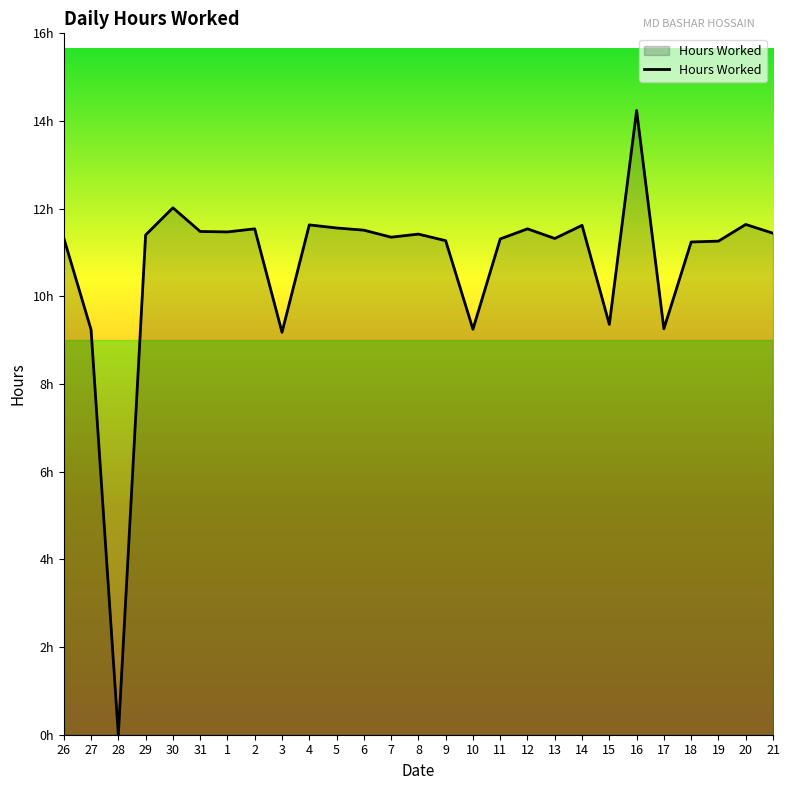

Does the chart display data point markers on the line(s)?

No